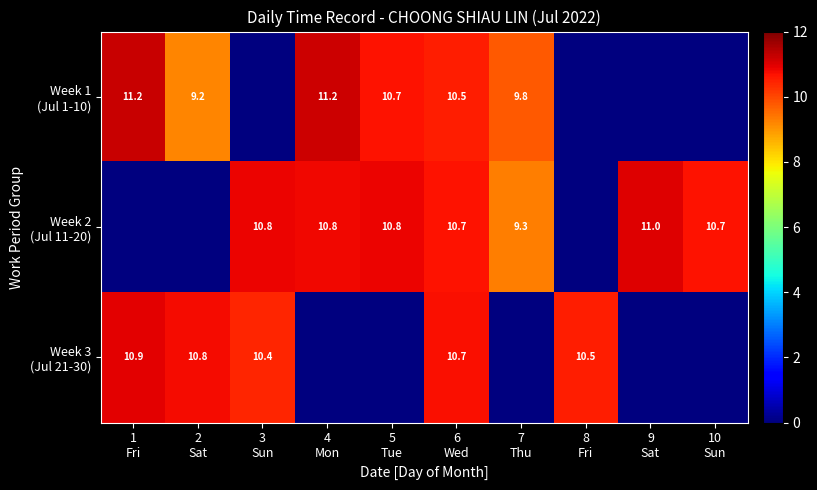

What is the difference between the maximum and minimum values in the Week 1 (Jul 1-10) series?

11.2